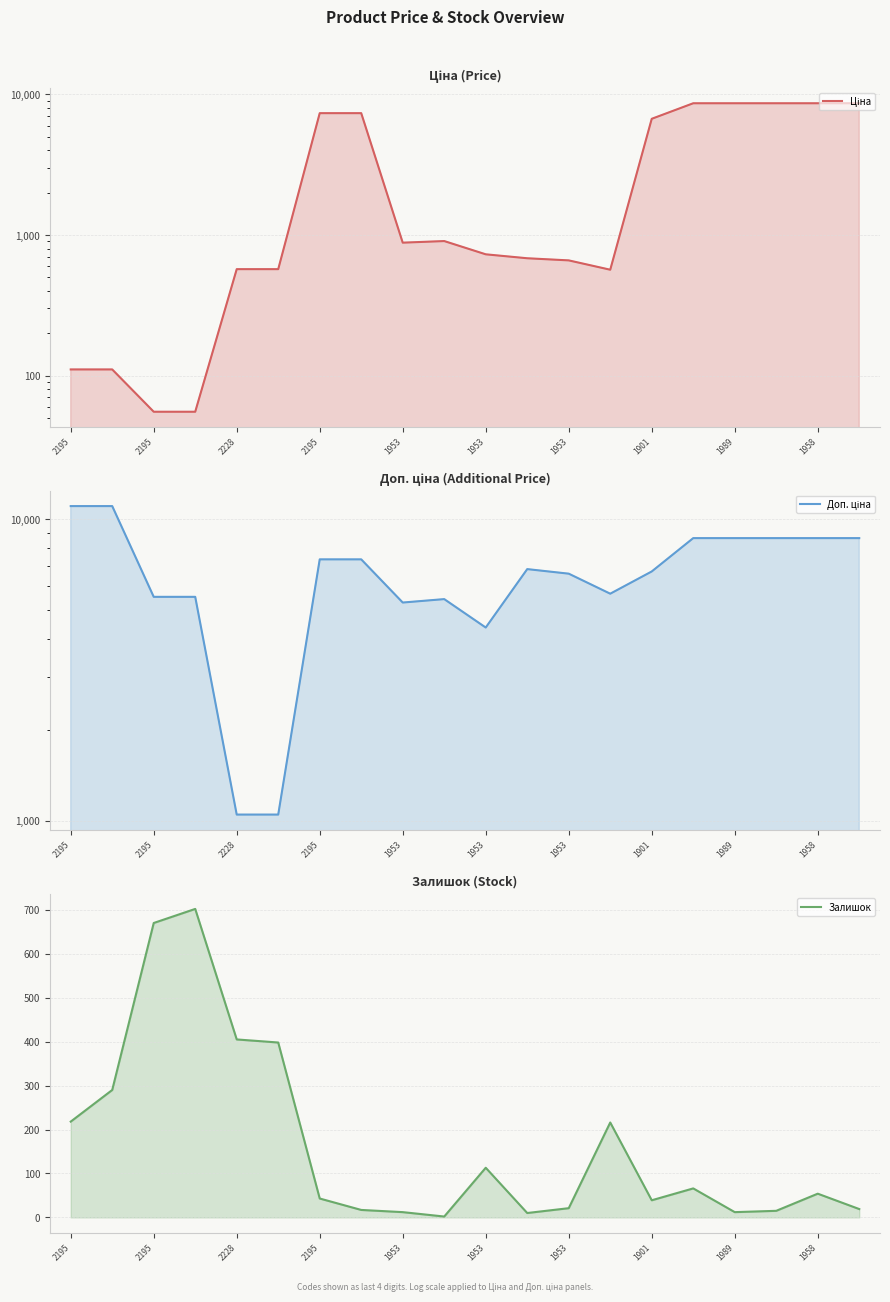

Count the number of data series in this chart.

3